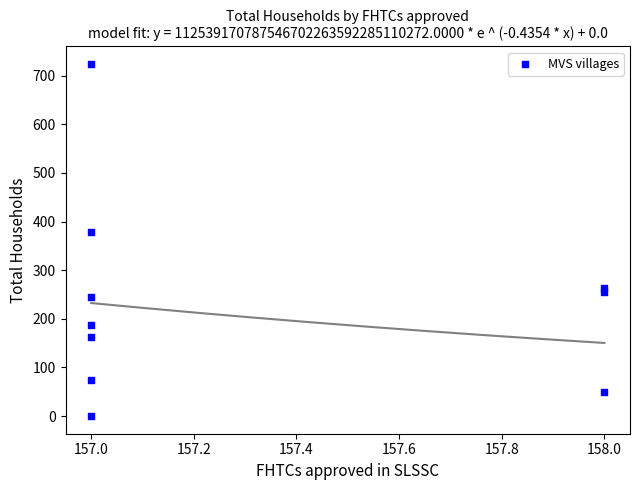

What is the range of Y values (max minus min)?

724